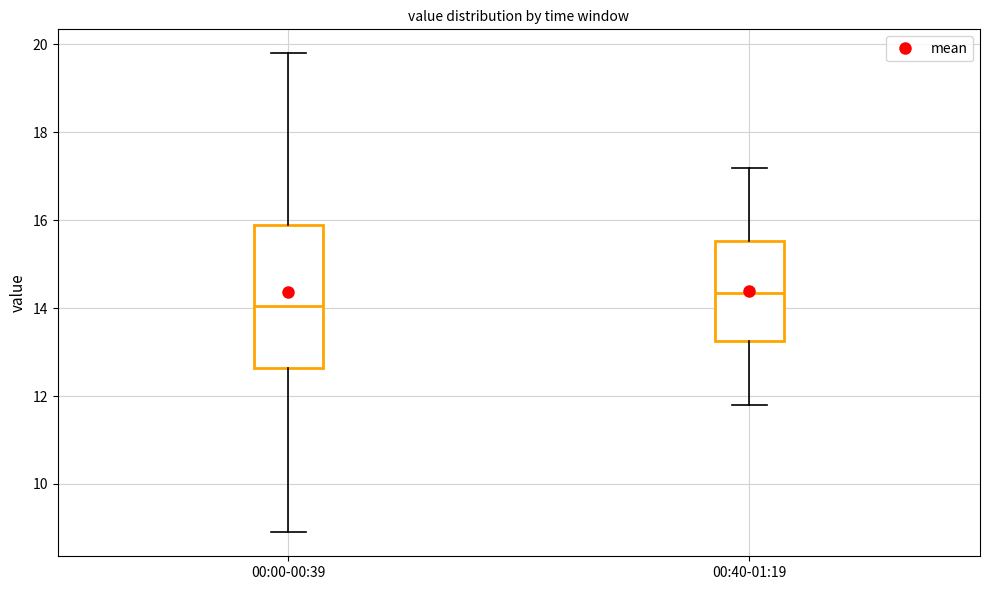

Where does the lower whisker of the box for 00:40-01:19 end on the y-axis? The values are not printed on the chart, so give them approximately, as read against the axis.

11.8